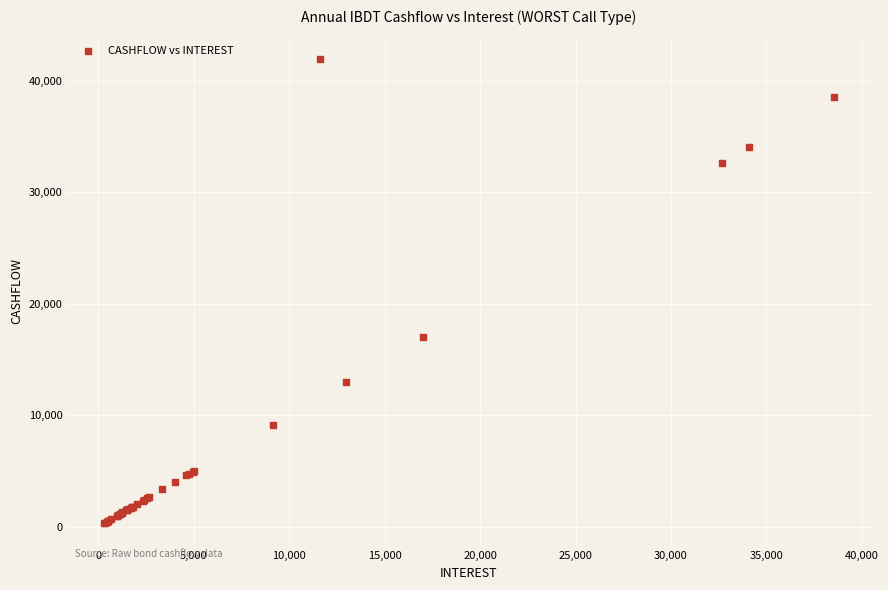

What Y value in the scatter plot is closest to 21136?

16990.7